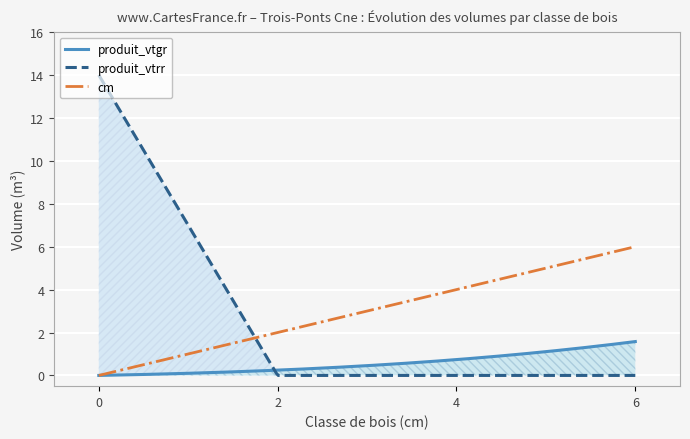

How many values in the cm series exceed 4?

1